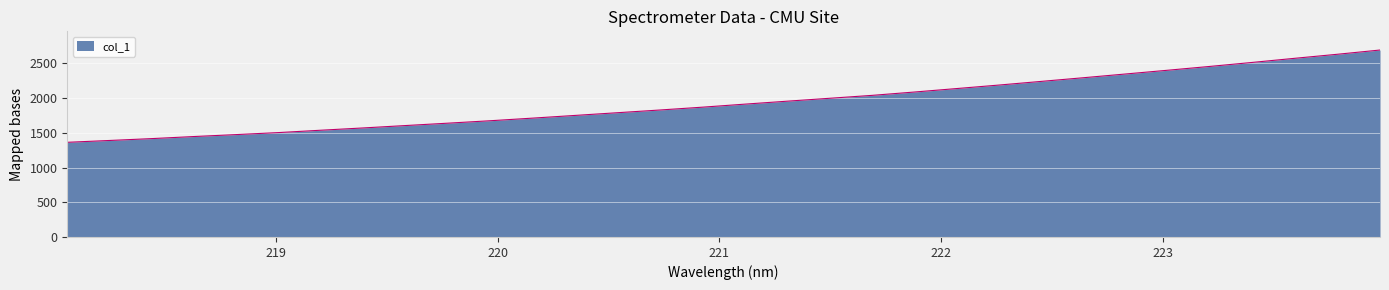

What is the minimum value shown in the chart?

1363.3